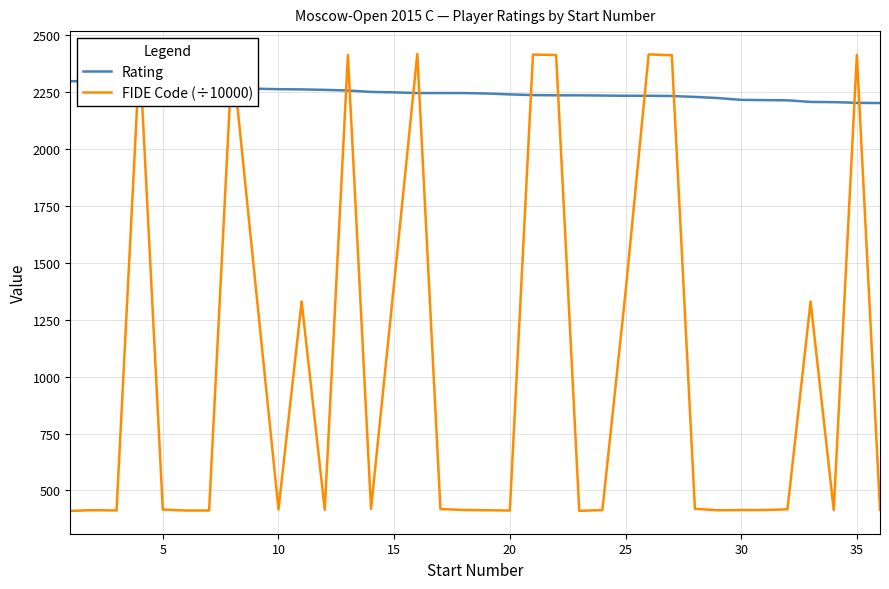

What is the maximum value for FIDE Code (÷10000)?

2417.7